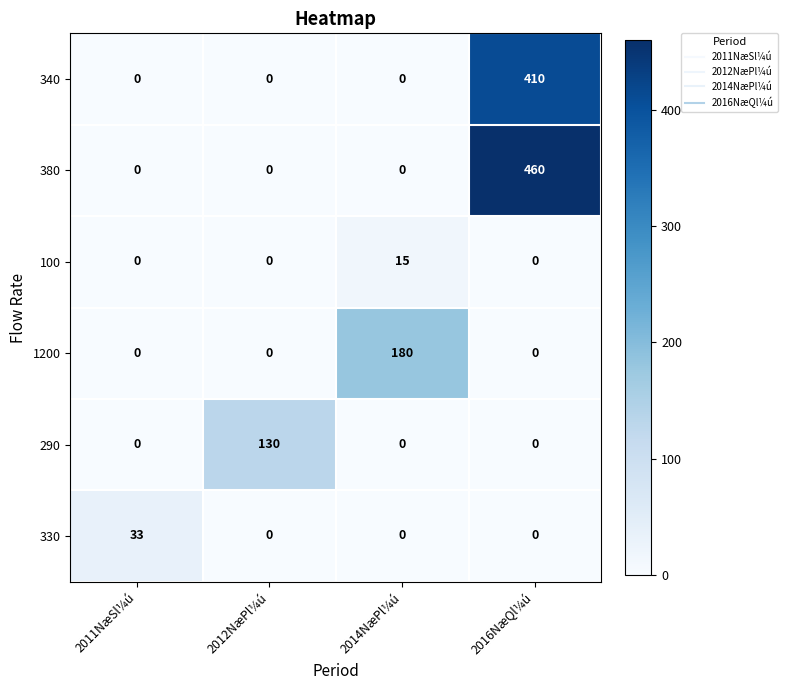

Which series changed the most between 2011NæSl¼ú and 2012NæPl¼ú?

290